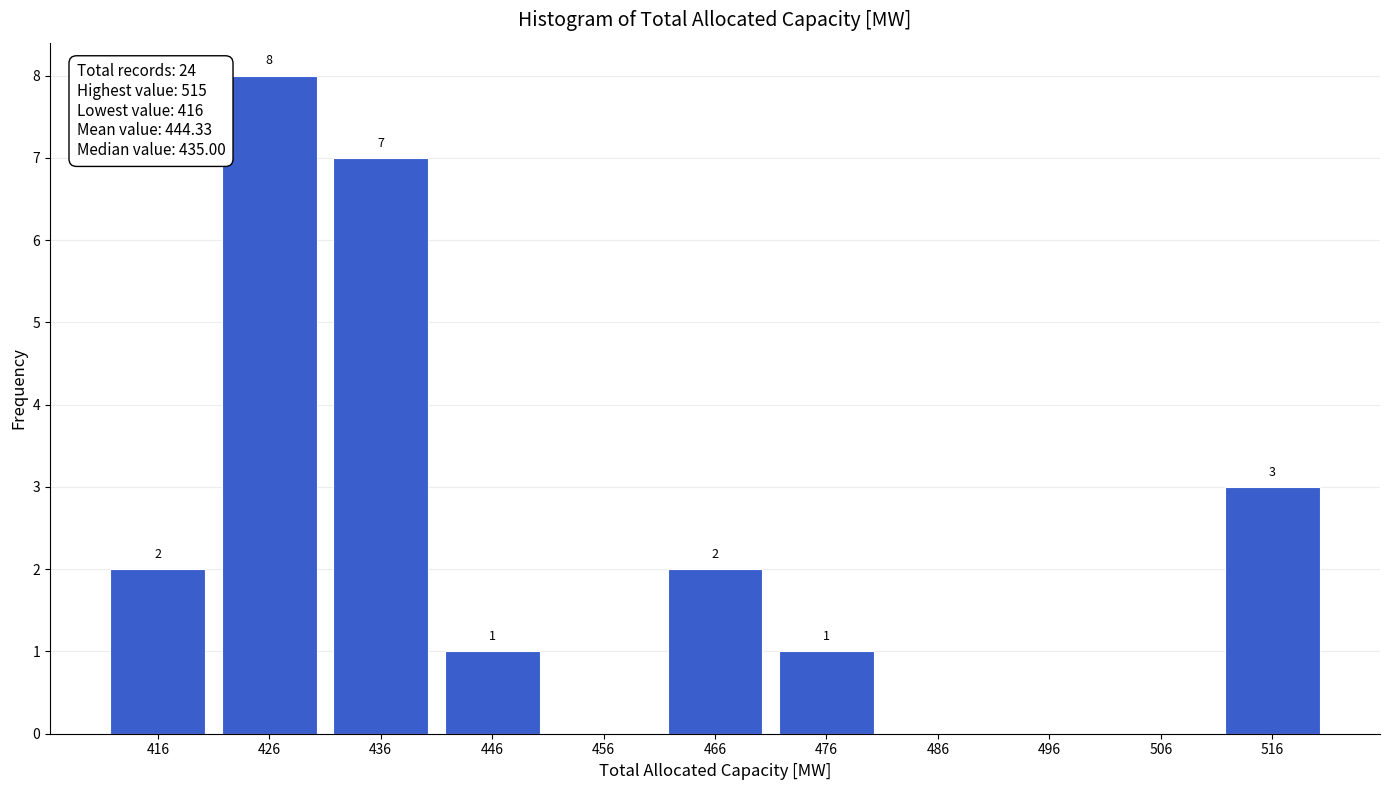

Over which range of the x-axis is the bar tallest?

421 to 431